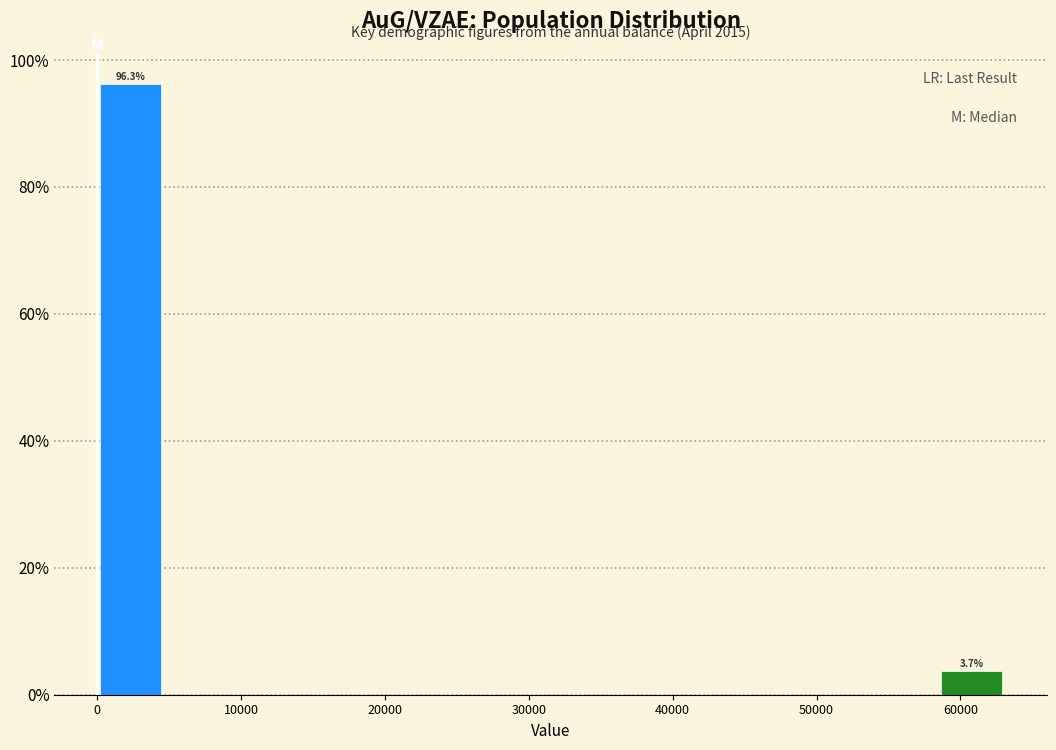

Which range on the x-axis has the tallest bar?

0 to 5000